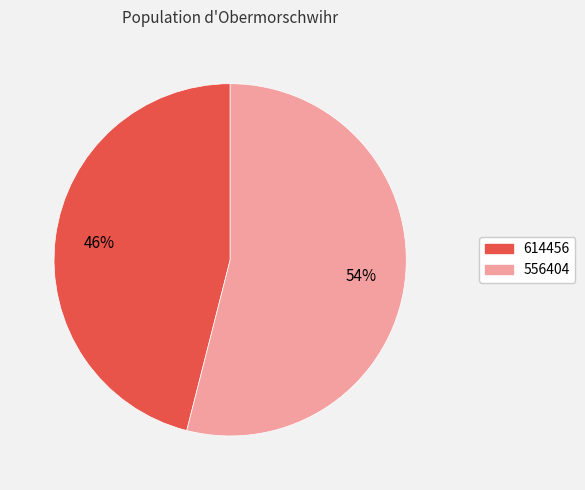

What is the largest slice in the pie chart?

556404